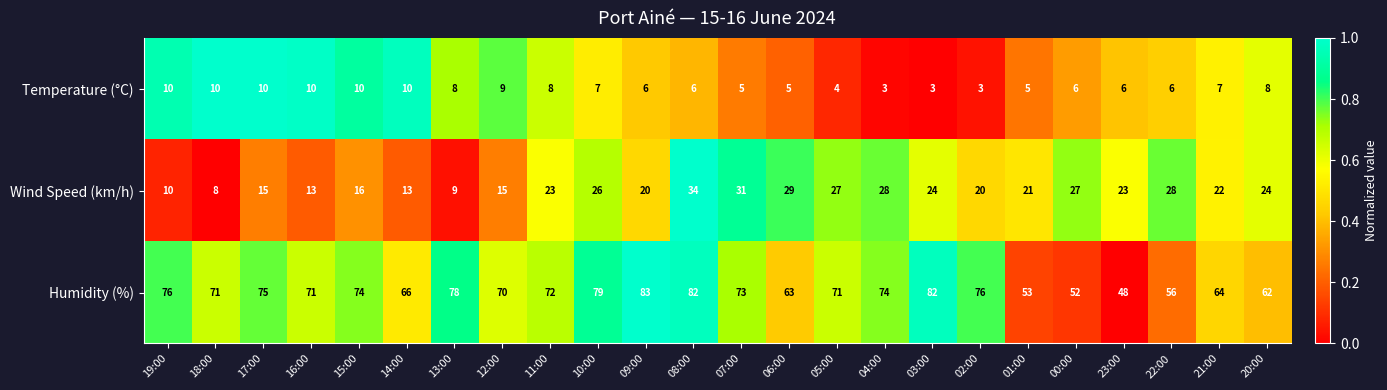

Rank the series by their maximum value, from highest to lowest.

Humidity (%), Wind Speed (km/h), Temperature (°C)